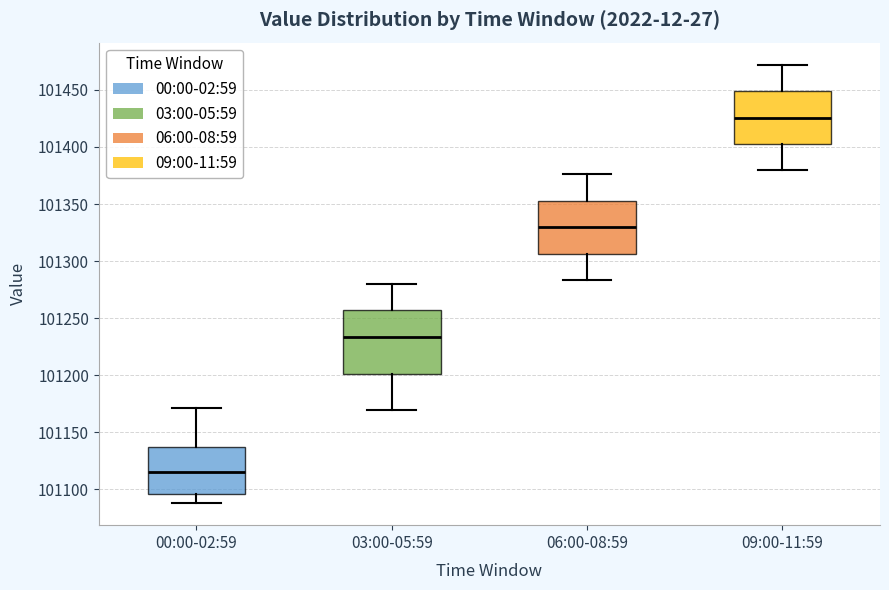

Which box's median line is the lowest?

00:00-02:59